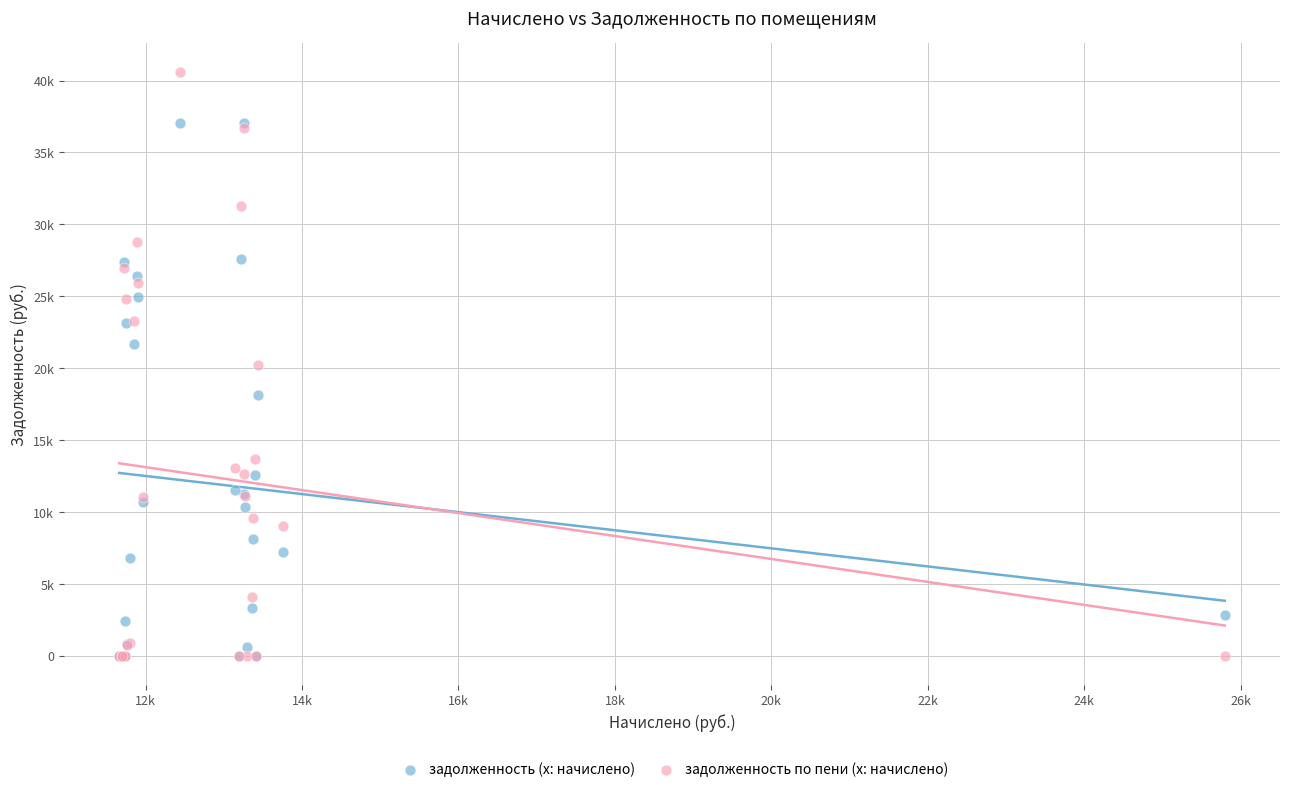

Which series reaches the maximum Y coordinate?

задолженность по пени (x: начислено)